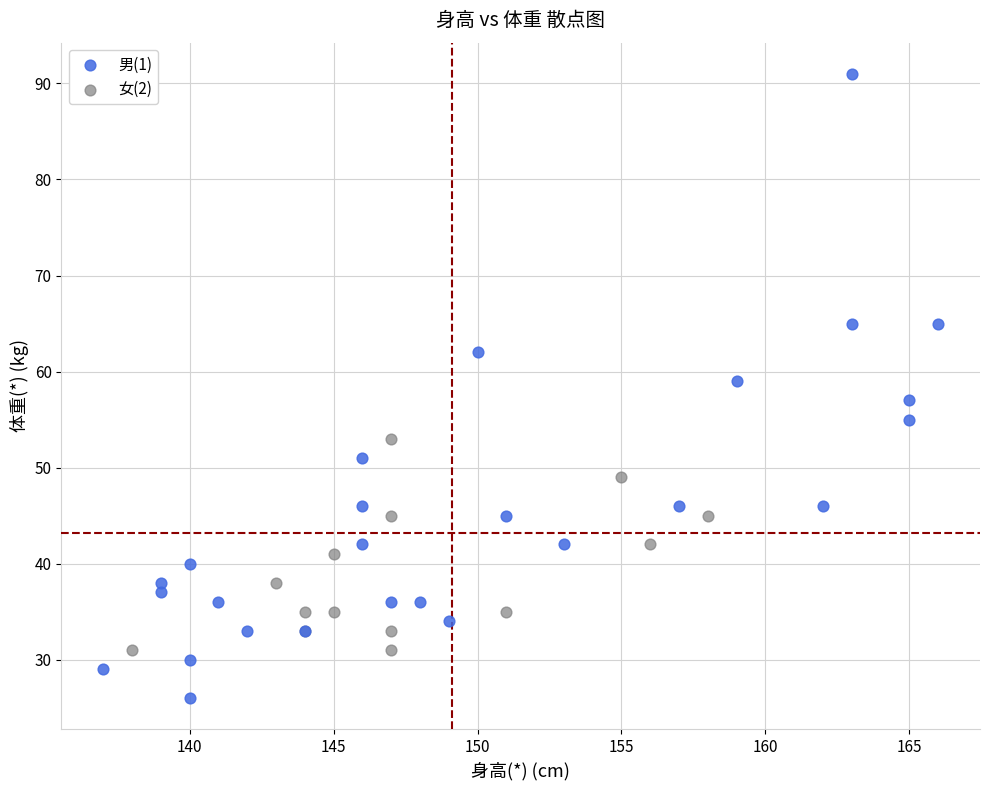

Which series has the widest spread of Y values?

男(1)